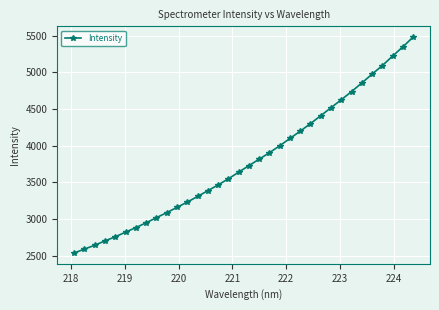

What is the sum of all values?

129049.6